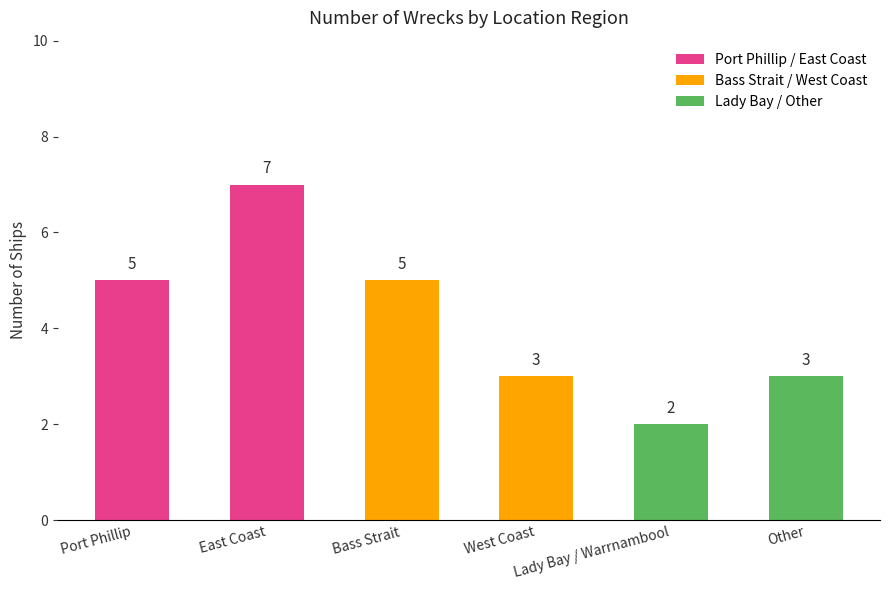

Between Port Phillip and Other, which is larger?

Port Phillip